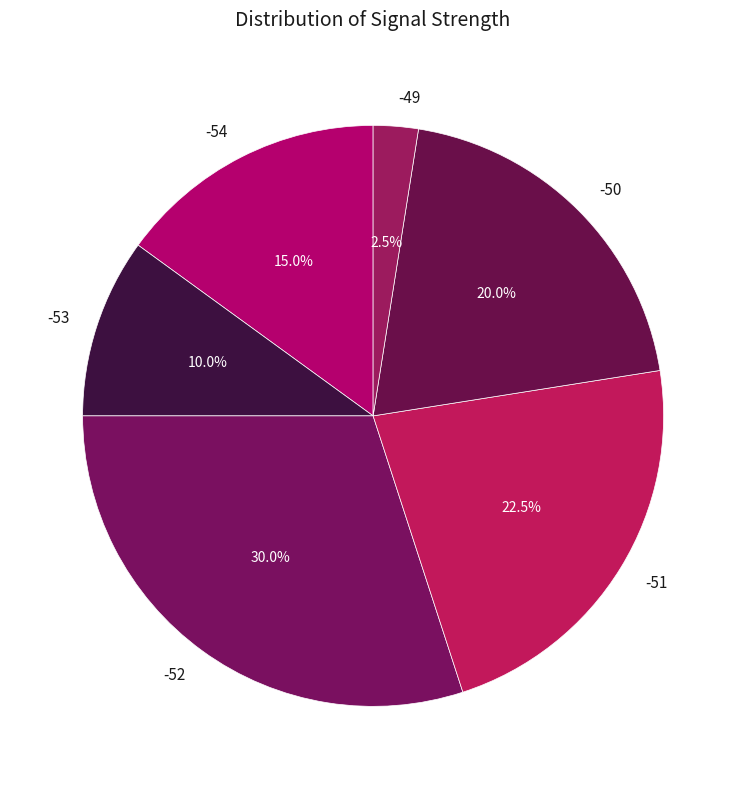

True or false: -51 accounts for 1% of the total.

False